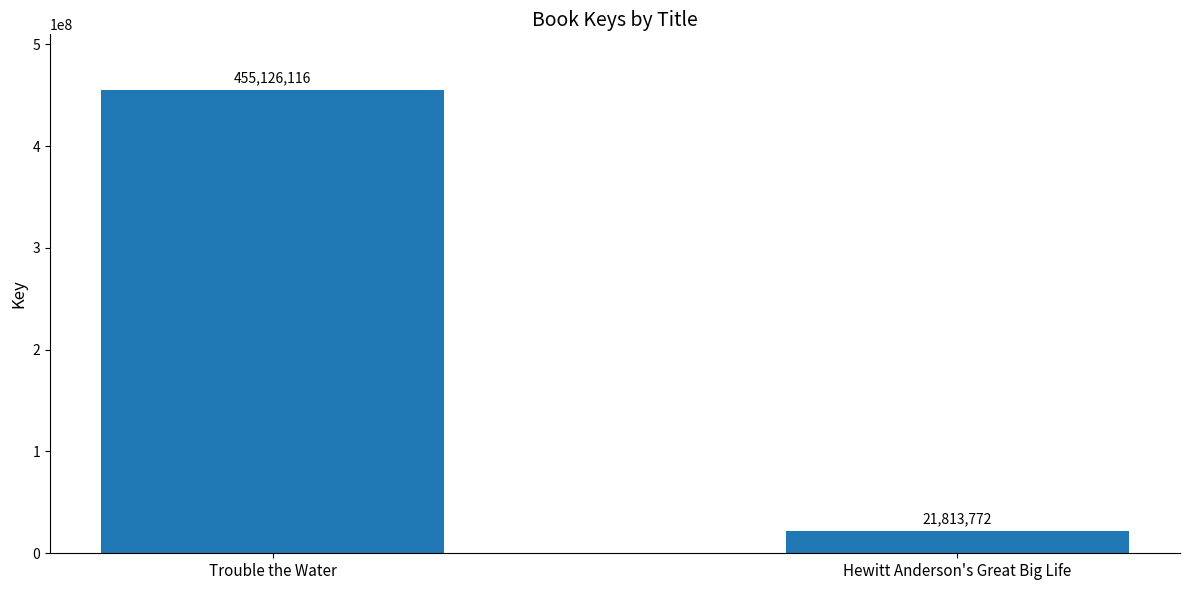

What position from the right is Trouble the Water?

2